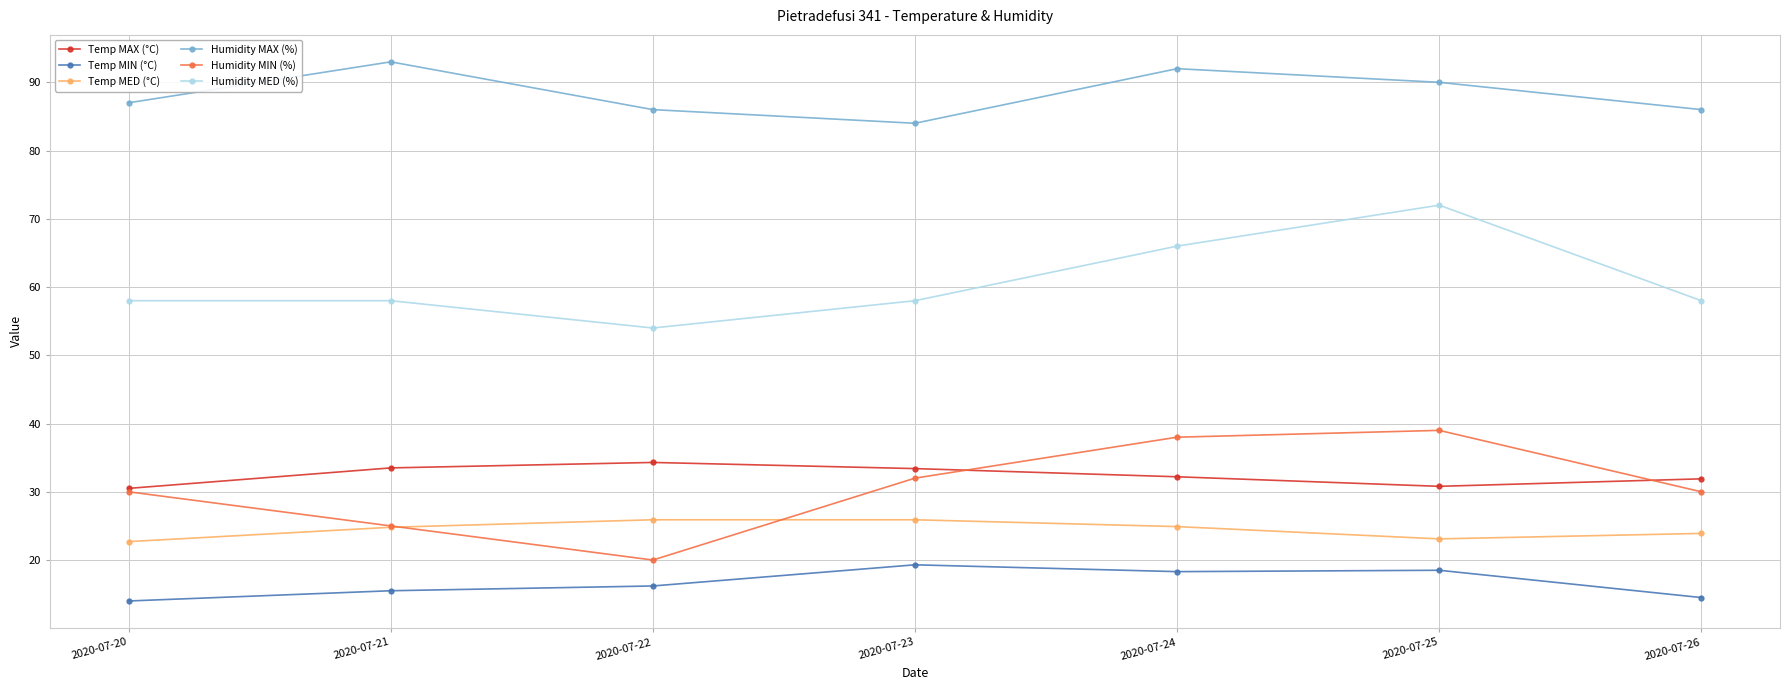

What is the difference between the highest and lowest values at 2020-07-23?

64.7